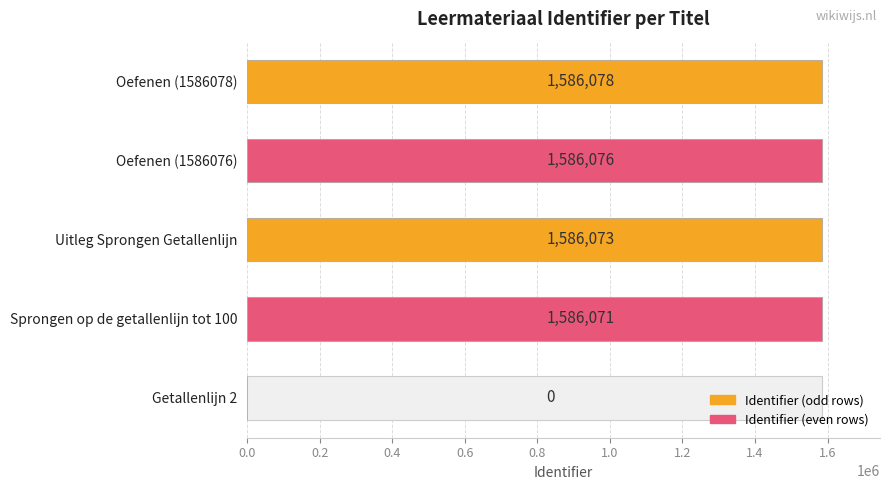

The value at Uitleg Sprongen Getallenlijn is 2197374. True or false?

False